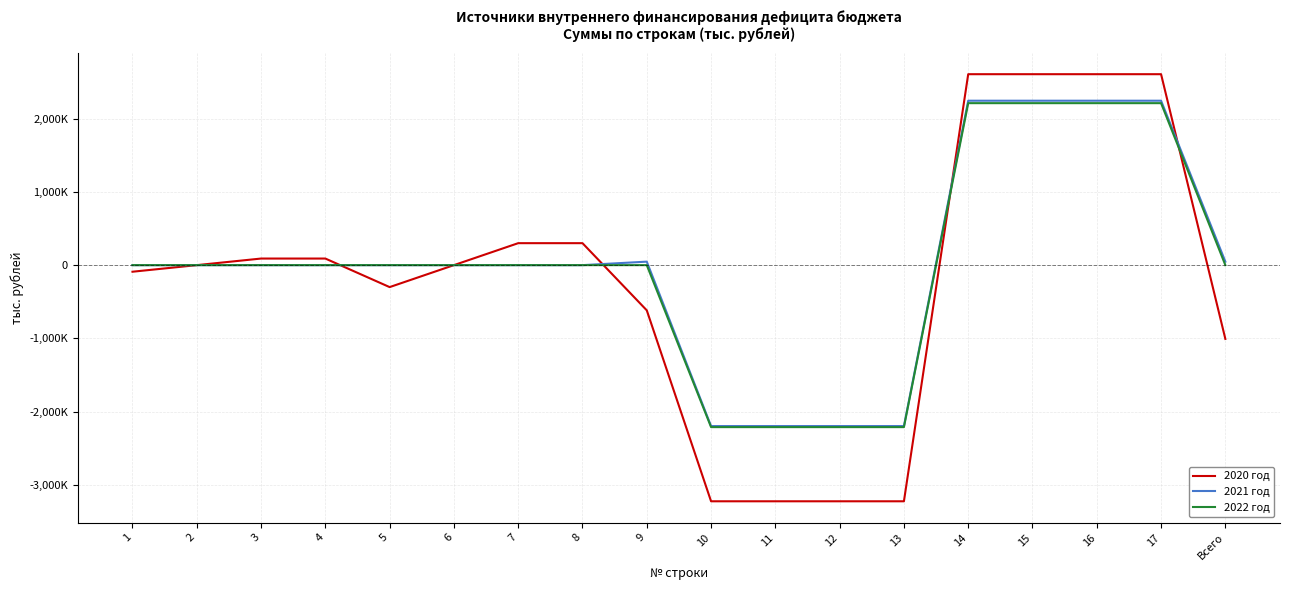

What are all the series names shown in the legend?

2020 год, 2021 год, 2022 год